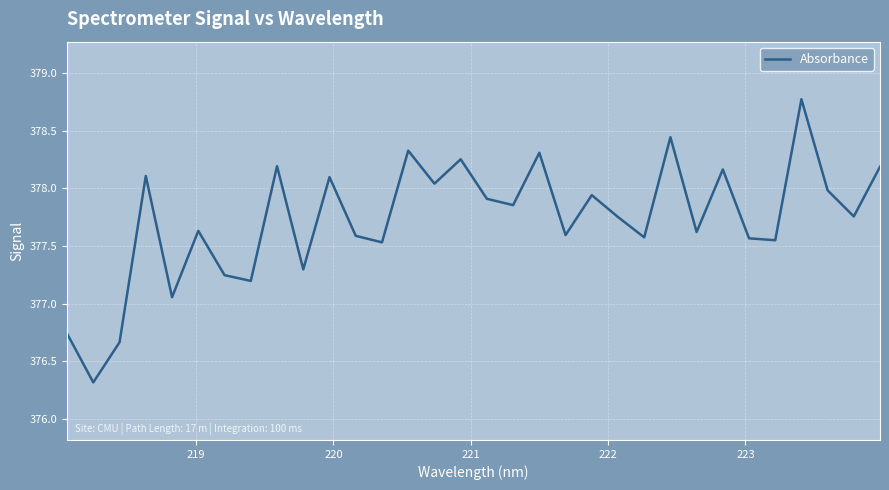

What is the maximum value shown in the chart?

378.8